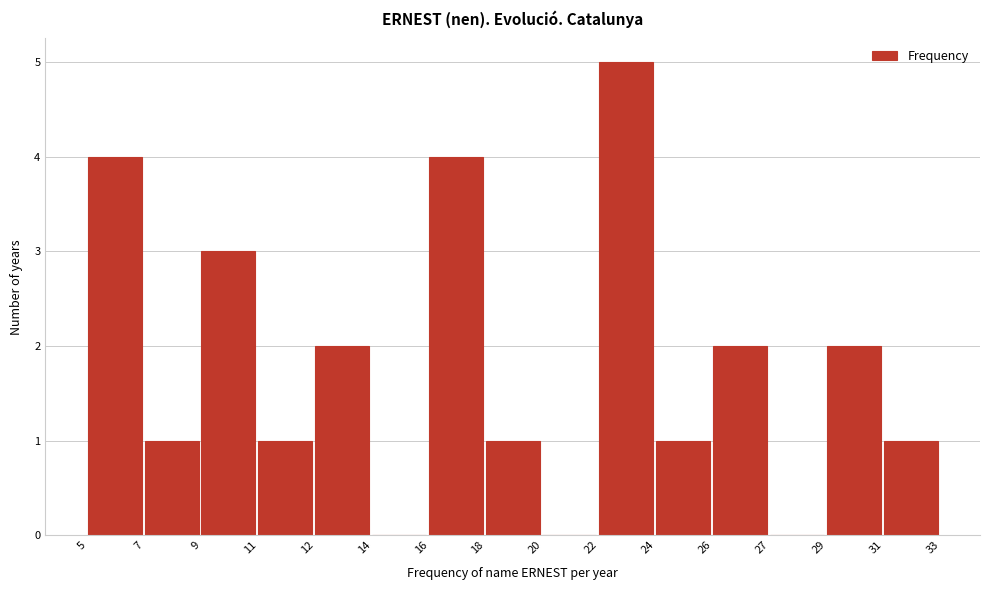

Reading left to right, extract all data points from this chart.

5=4	7=1	9=3	11=1	12=2	14=0	16=4	18=1	20=0	22=5	24=1	26=2	27=0	29=2	31=1